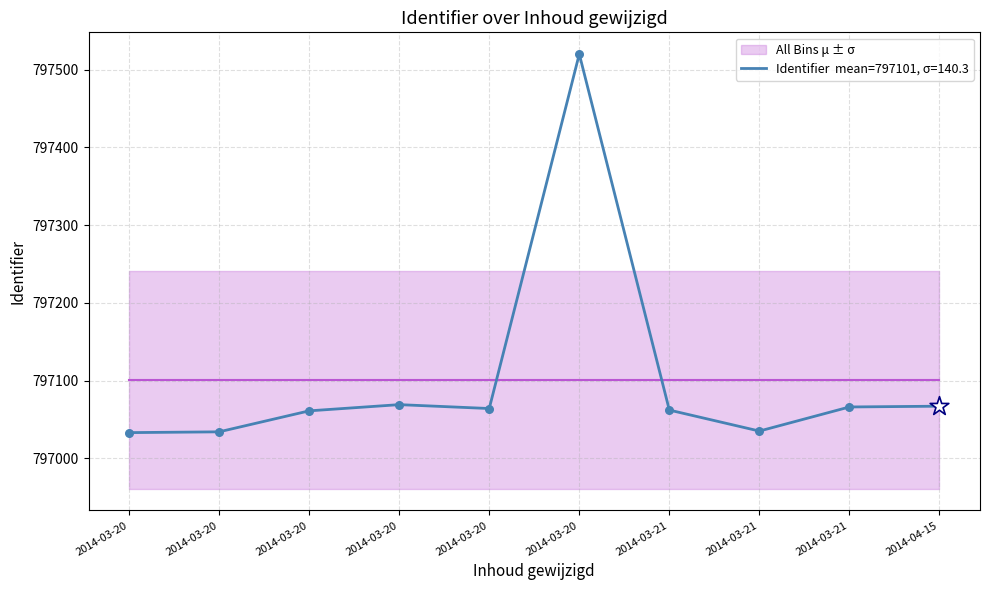

Approximately how many times larger is the value at 2014-03-20 compared to 2014-03-20?

1.0